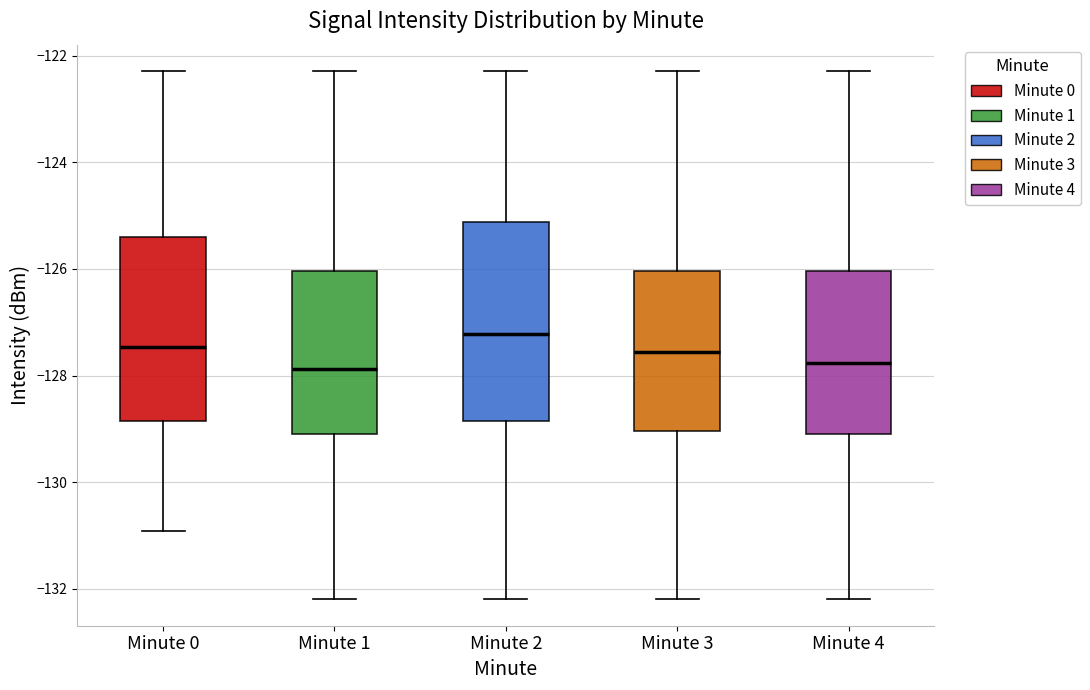

Where is the upper edge of the box for Minute 0 on the y-axis? The values are not printed on the chart, so give them approximately, as read against the axis.

-125.4